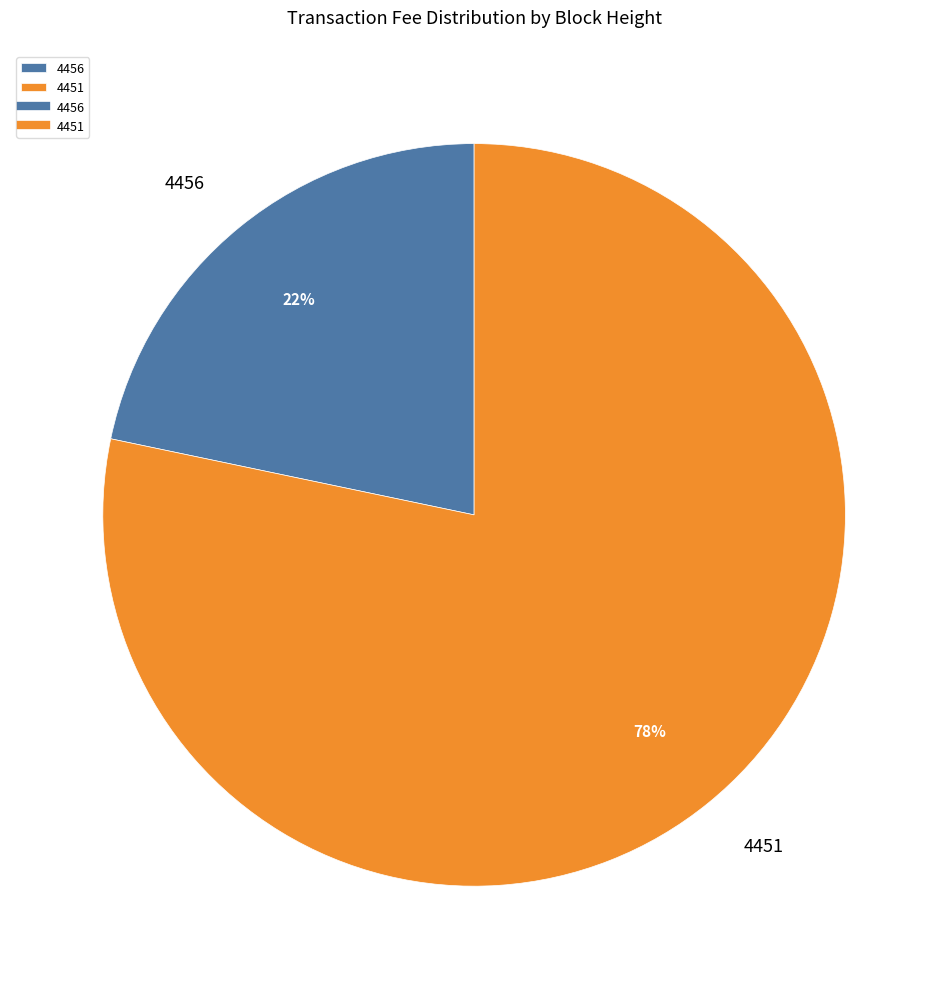

To the nearest percent, what is the combined percentage of 4456 and 4451?

100%